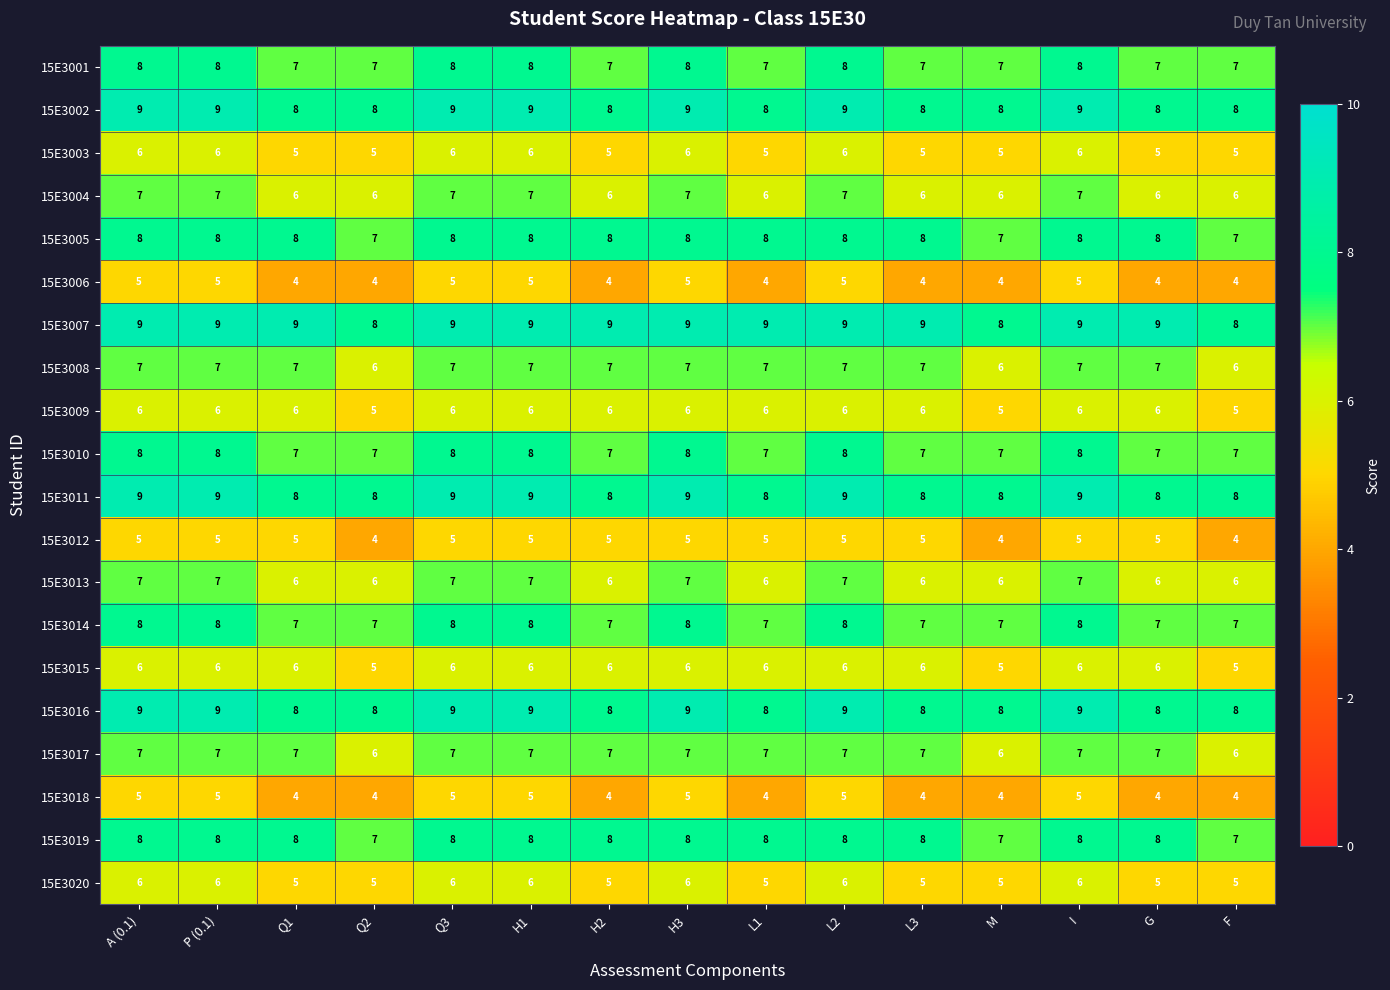

Count the number of data series in this chart.

20